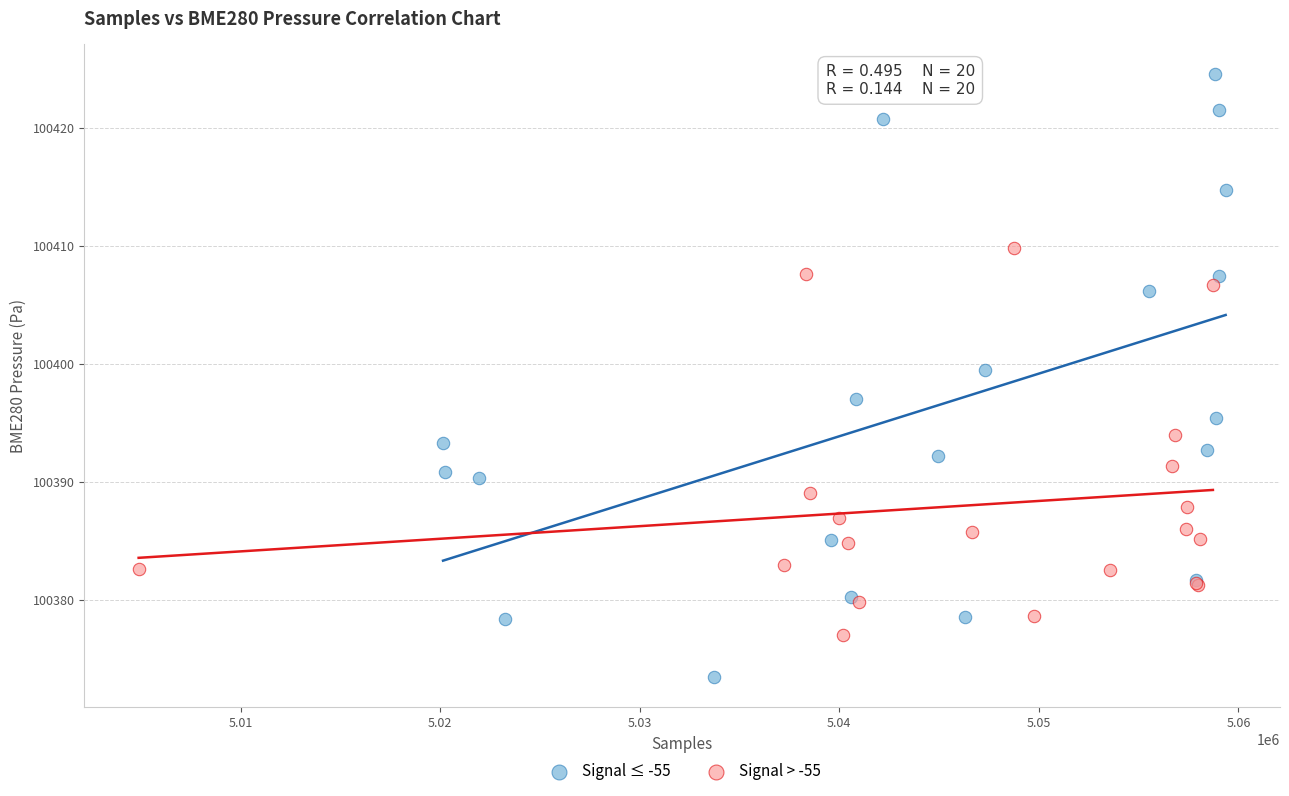

Which series contains the highest Y value?

Signal ≤ -55